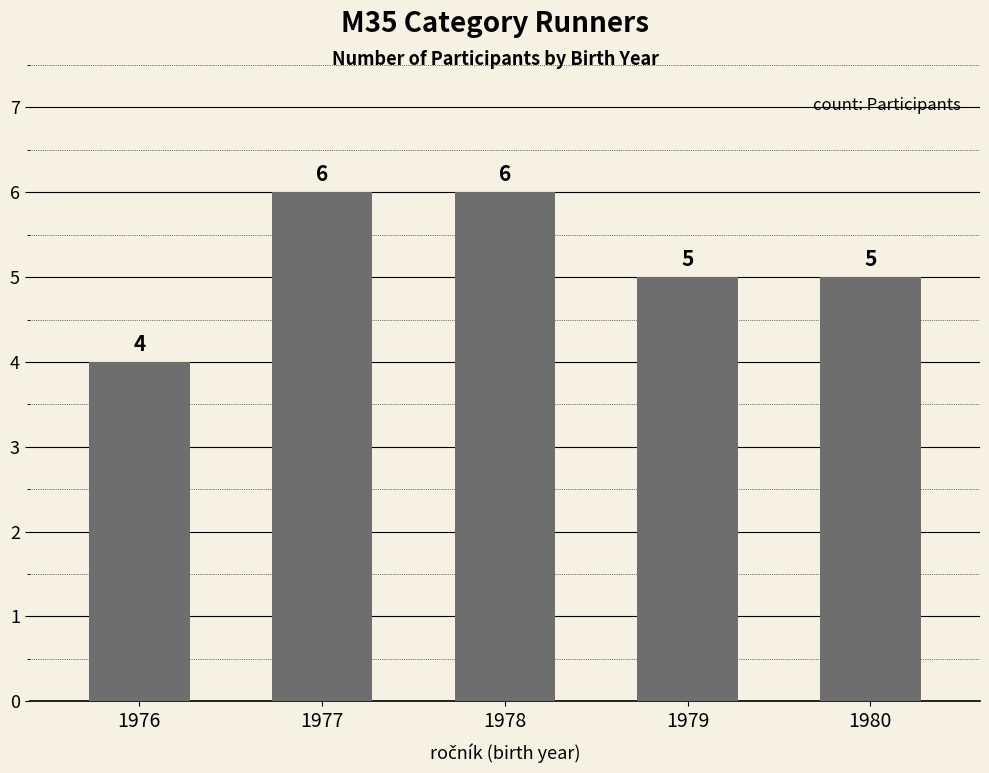

How many data points does each series have?

5